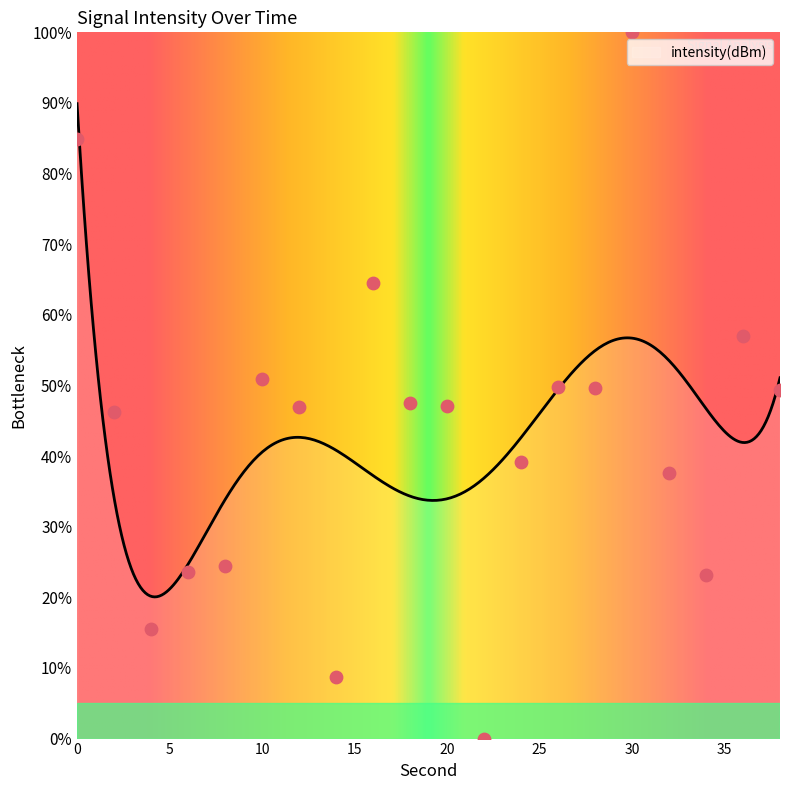

What is the change in value from 6 to 18?

+24.0